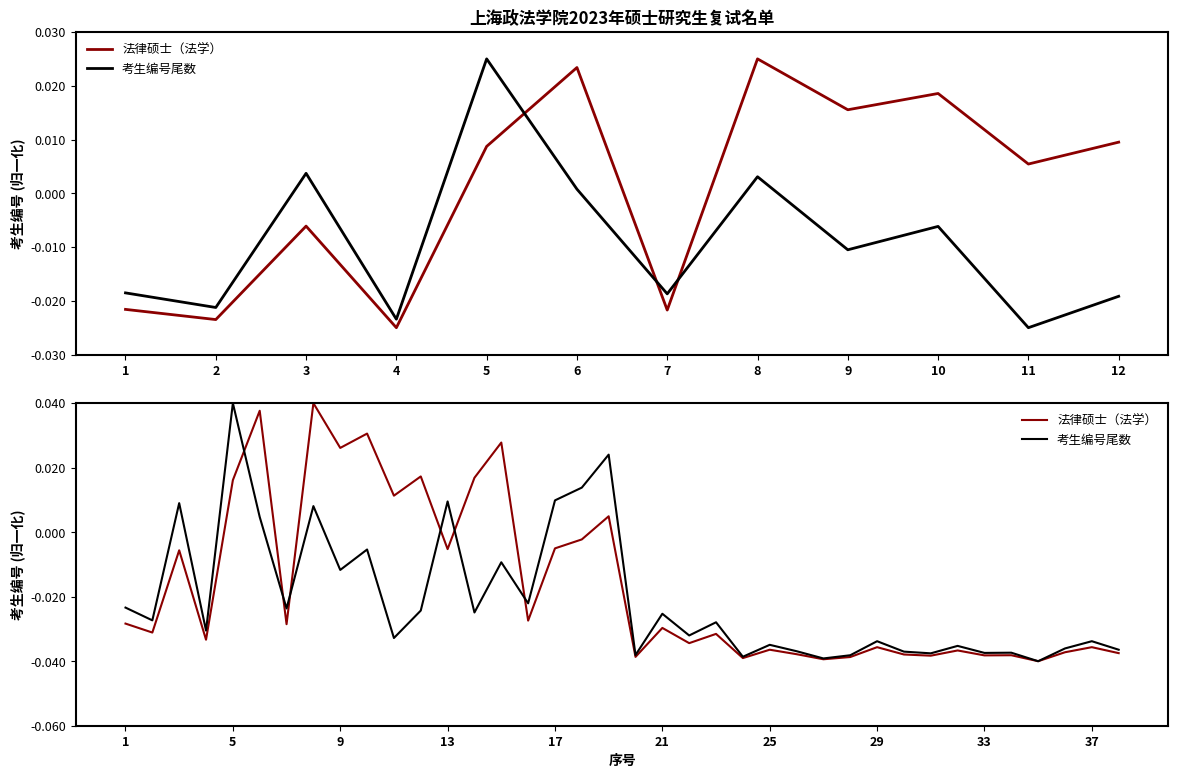

Where is 考生编号尾数 nearest to the value 0?

6